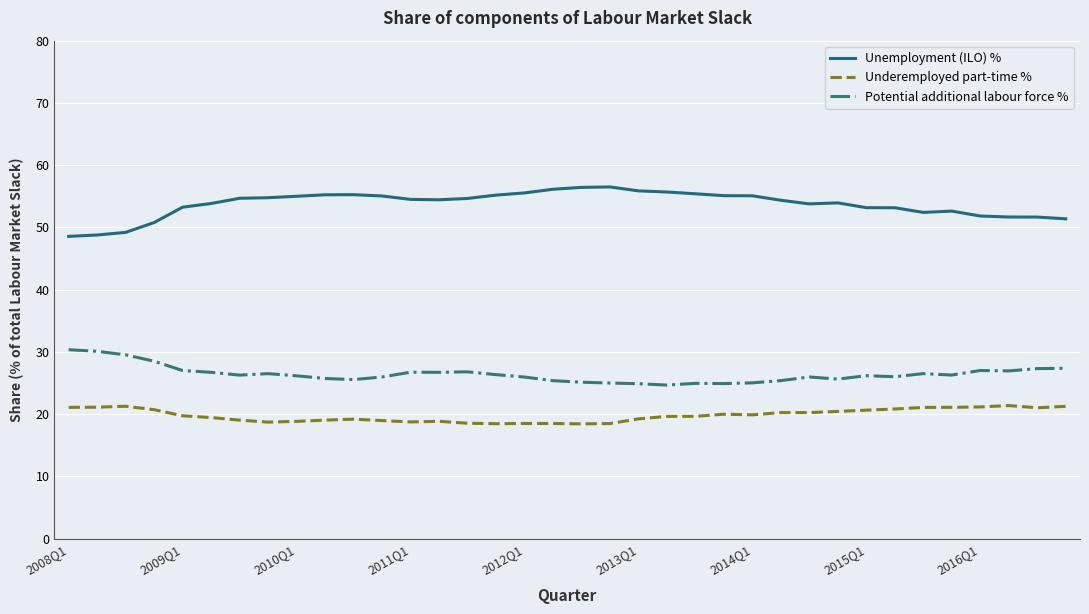

What is the maximum value shown in the chart?

56.5